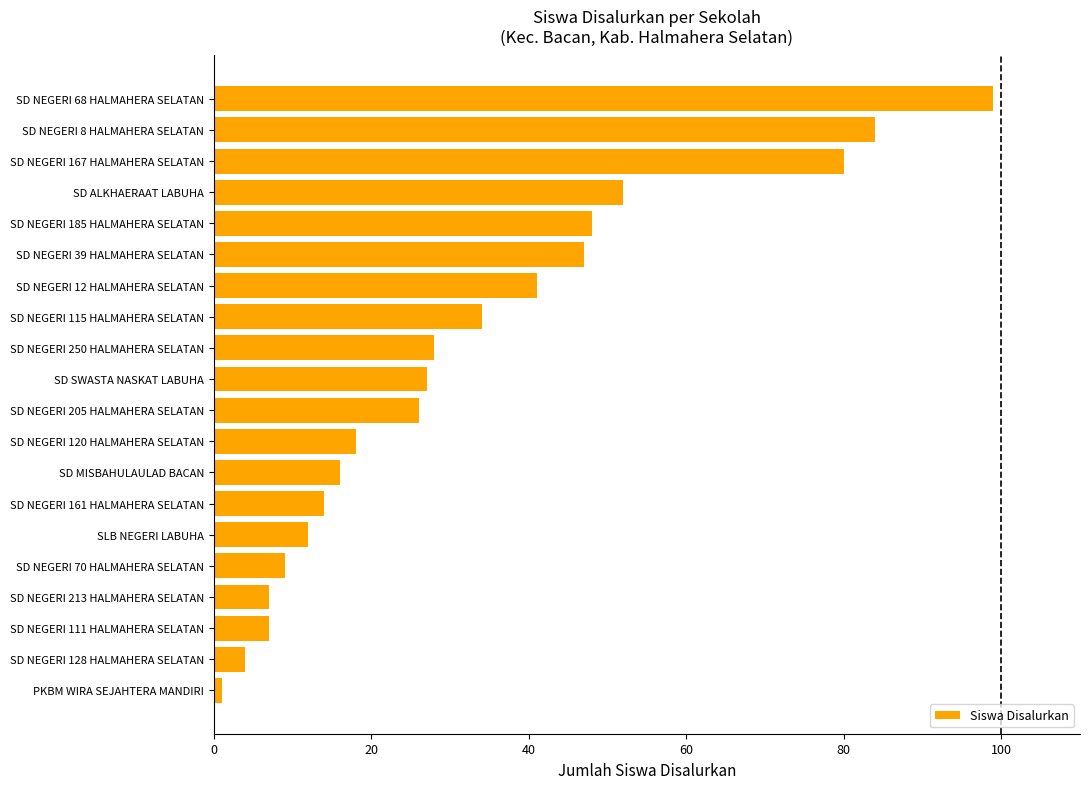

Count the number of categories in the chart.

20